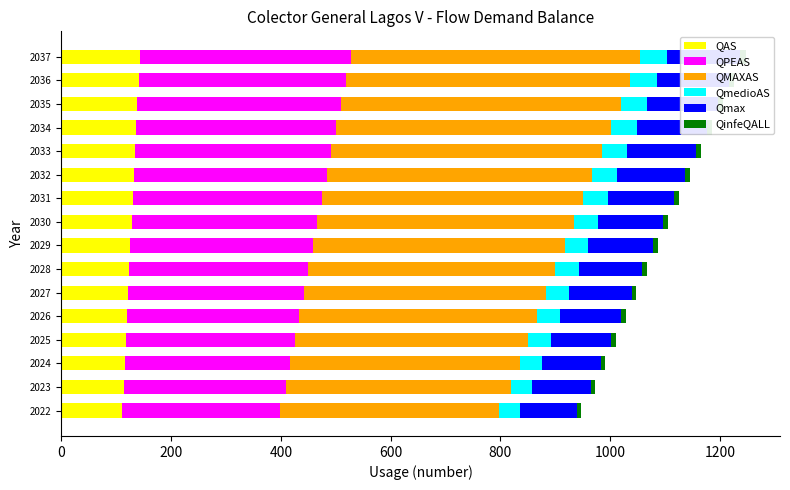

True or false: QinfeQALL has a value of 9.1 at 2032.

True